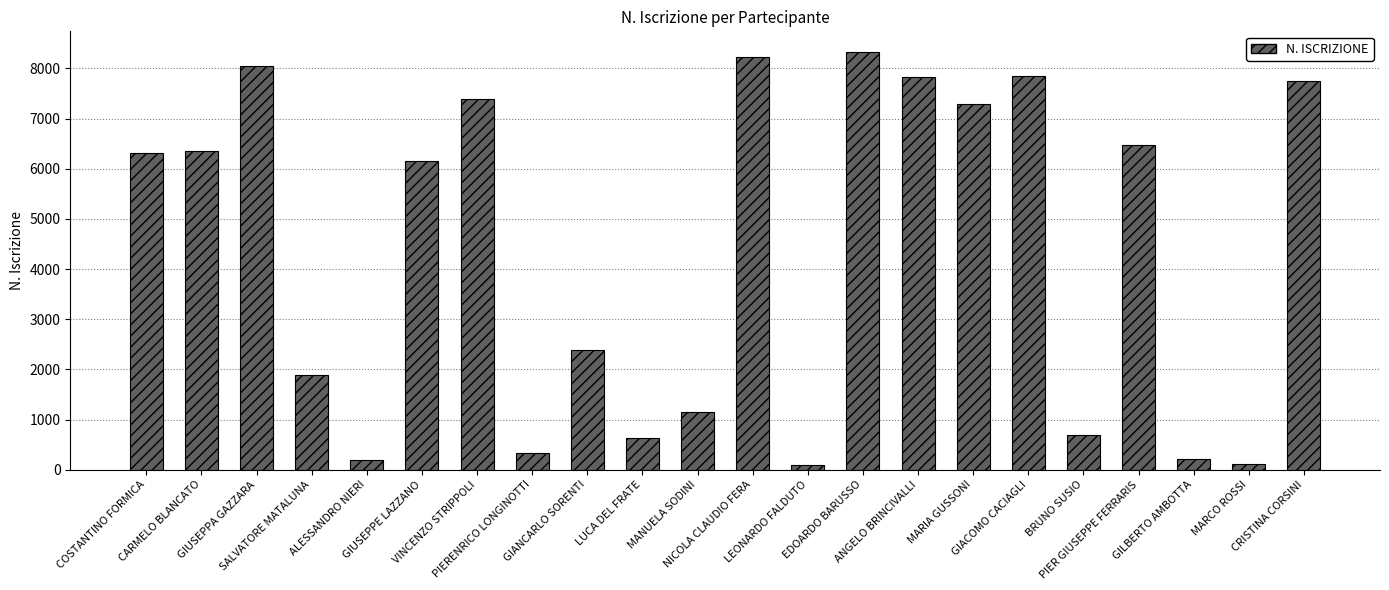

What is the change in value from GIUSEPPE LAZZANO to GILBERTO AMBOTTA?

-5945